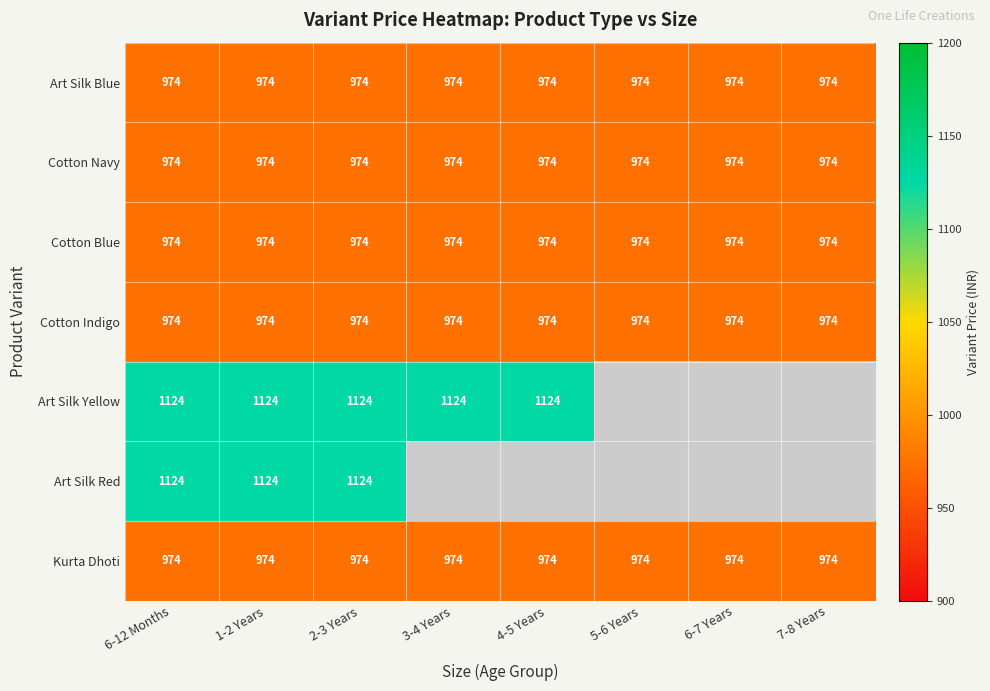

Which series has the largest range (max minus min)?

Art Silk Blue